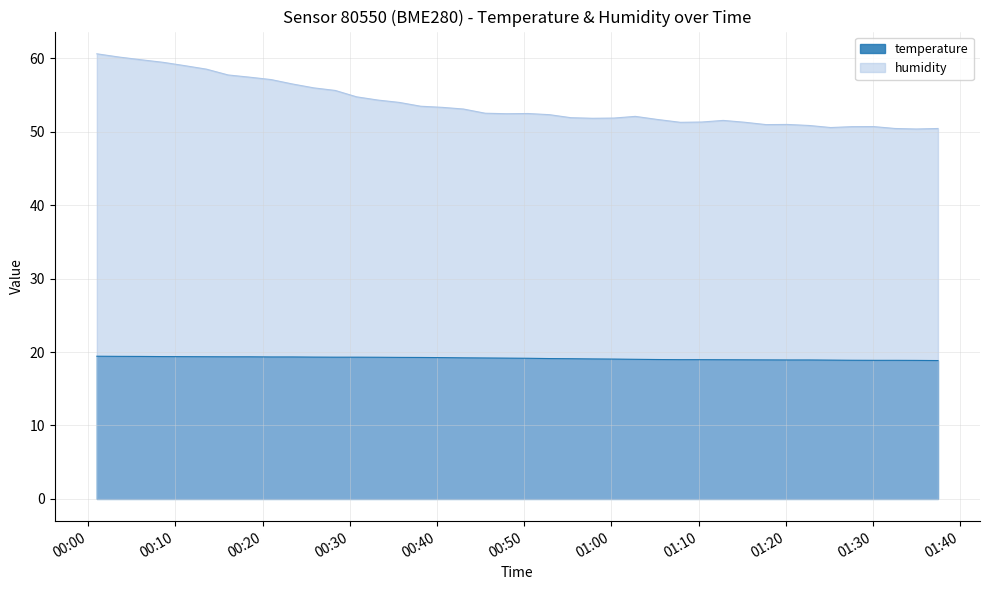

At which label does temperature reach its peak?

2023-09-07T00:01:00